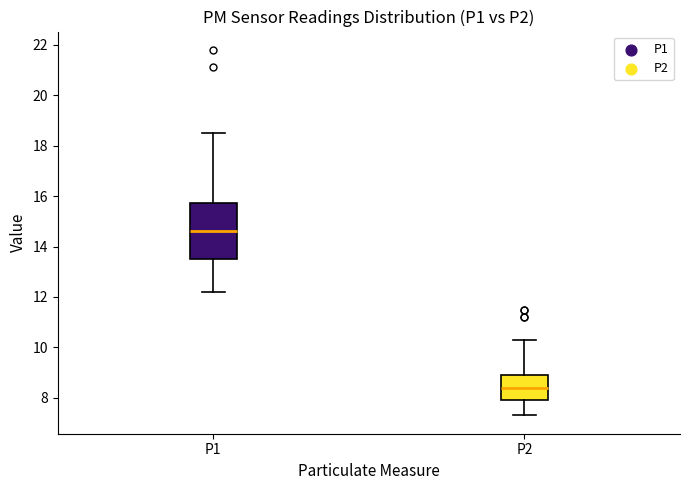

Which box has the lowest median line?

P2